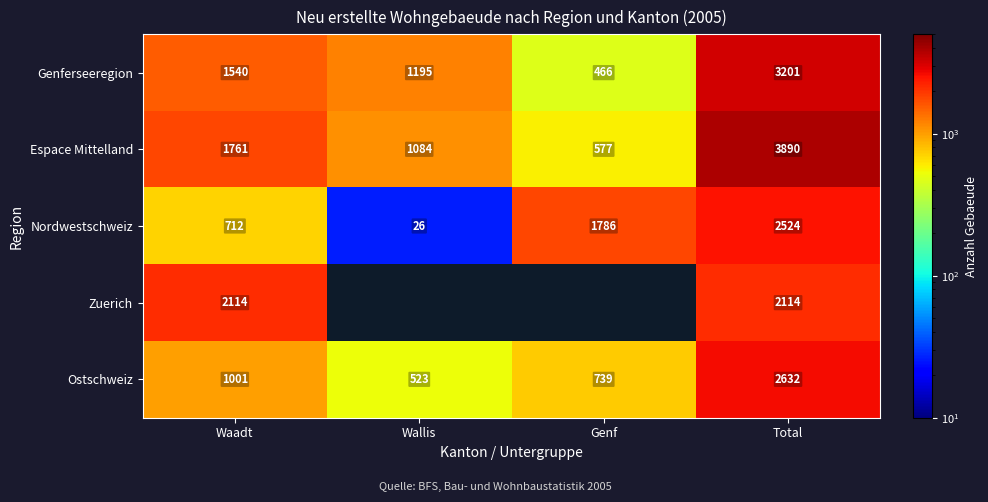

The value of Genferseeregion at Wallis is 1796. True or false?

False